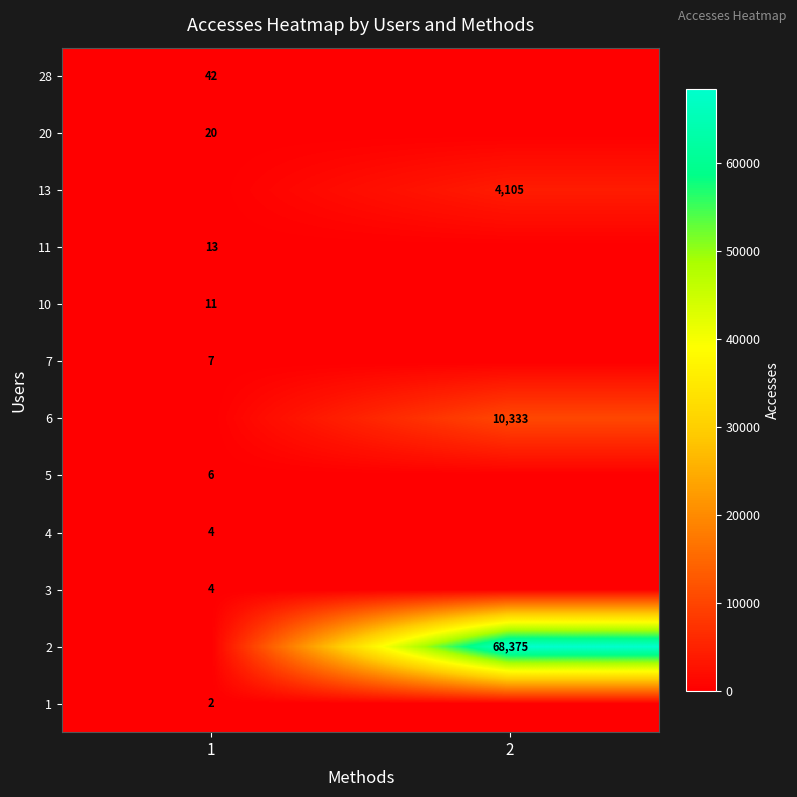

True or false: 4 has a value of 6 at 1.

False